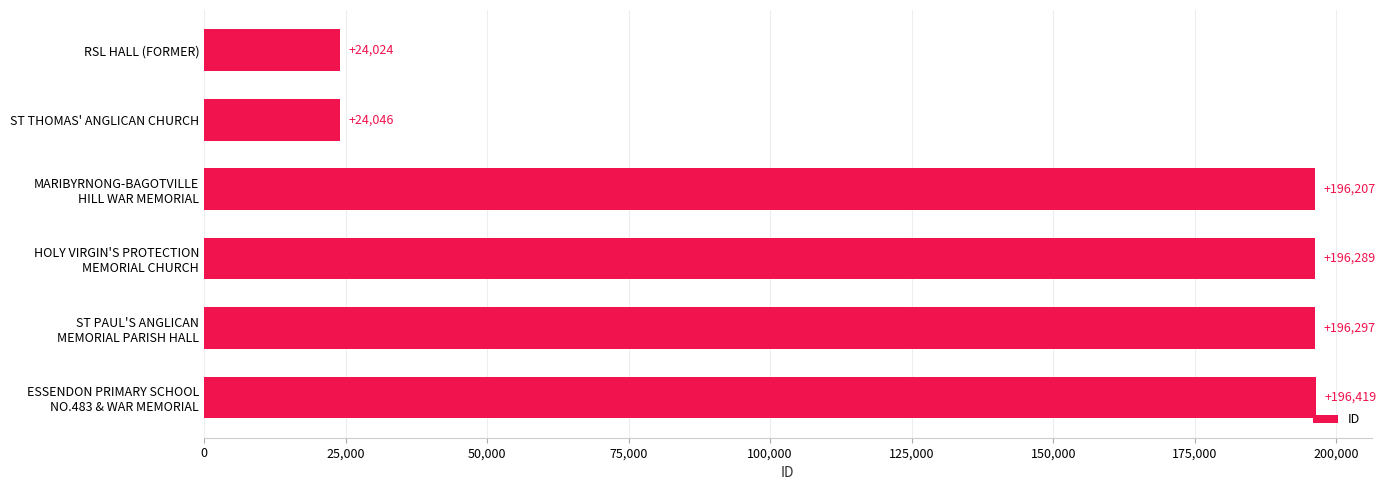

Does the chart contain any negative values?

No